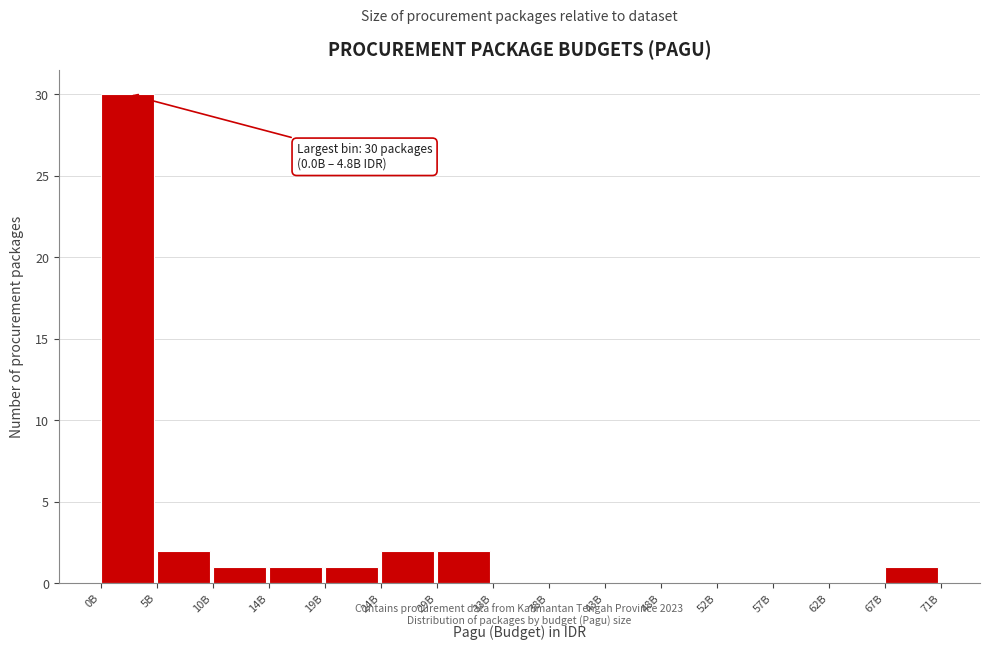

Reading left to right, transcribe all the data shown in this chart.

0B=30	5B=2	10B=1	14B=1	19B=1	24B=2	29B=2	33B=0	38B=0	43B=0	48B=0	52B=0	57B=0	62B=0	67B=1